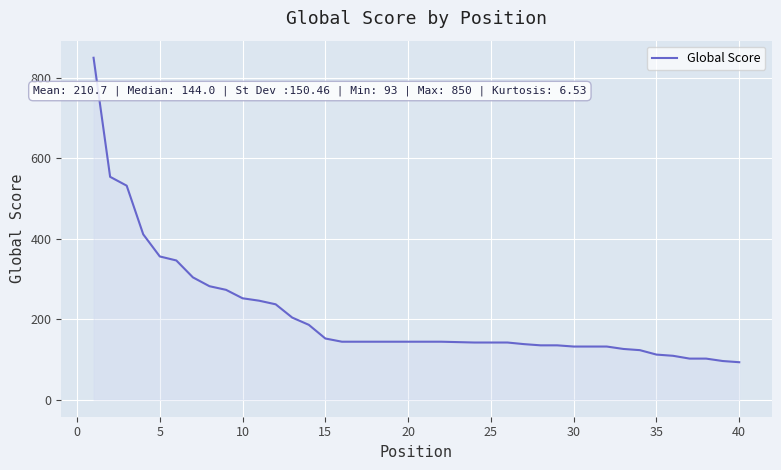

Does the chart have visible grid lines?

Yes